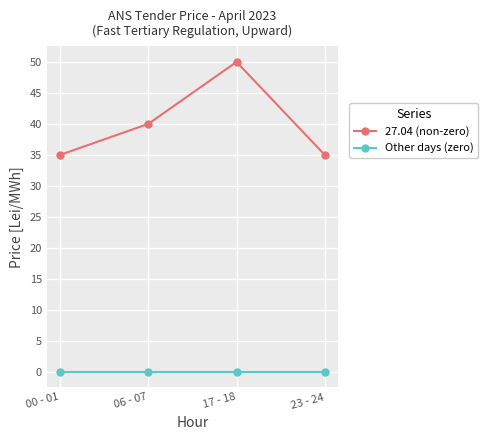

What position from the right is 00 - 01?

4